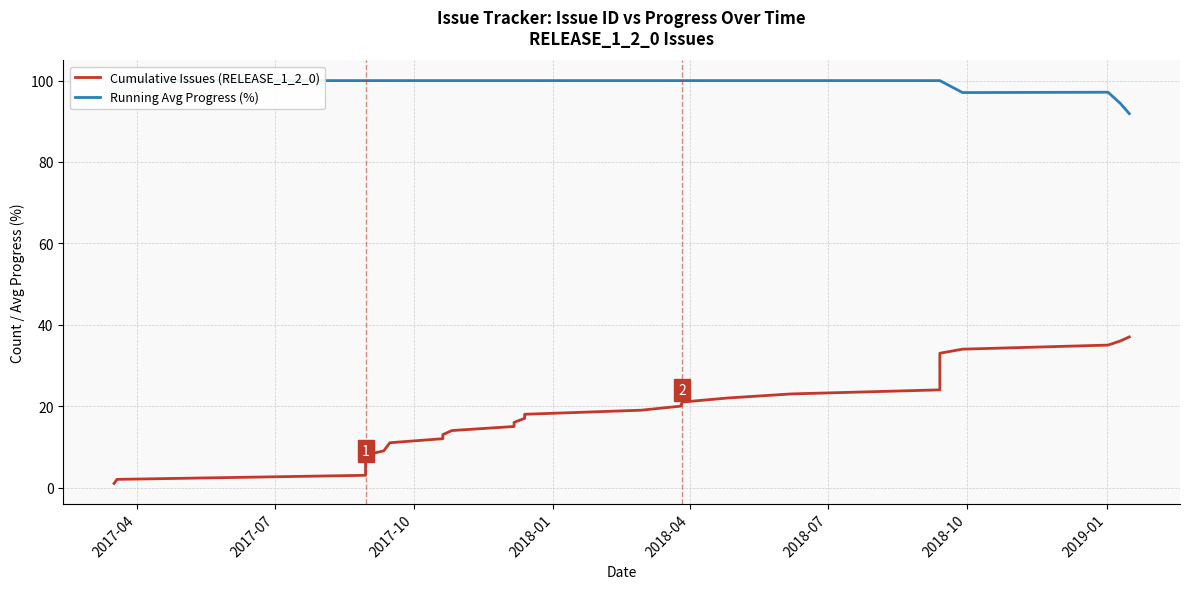

Which category has the highest value across all series?

2017-04